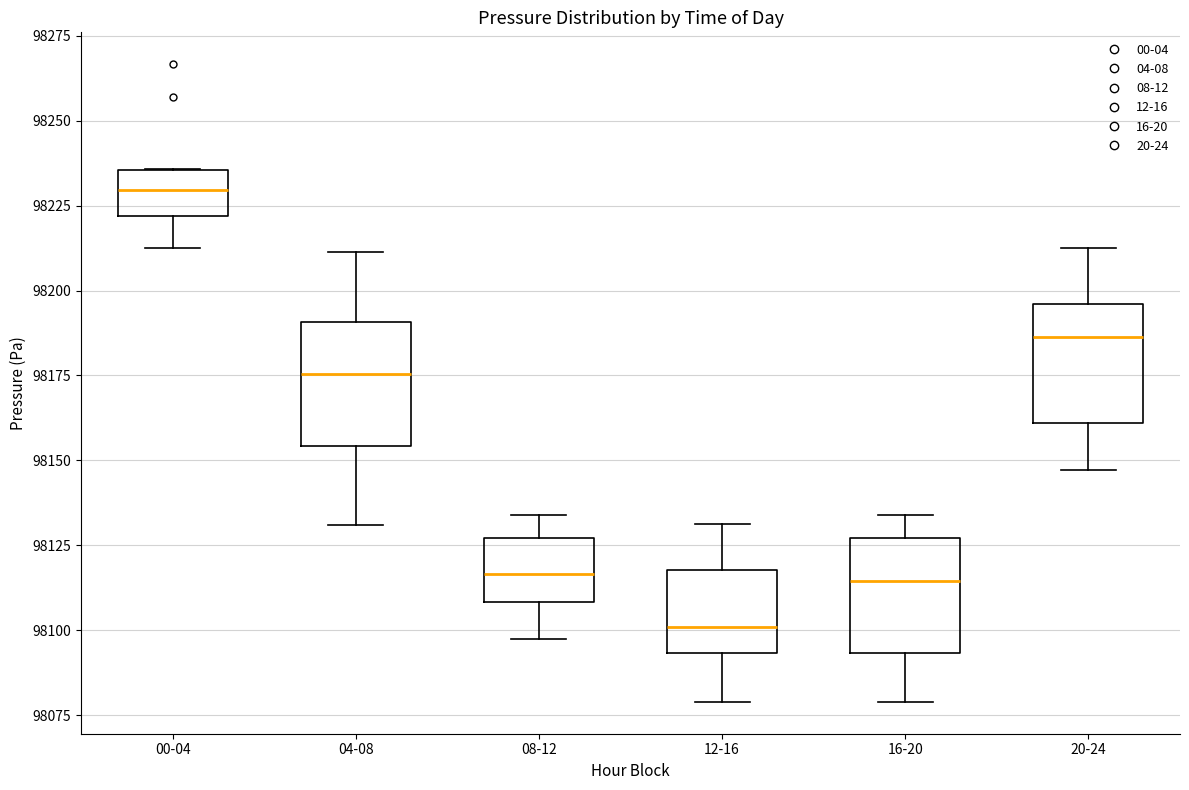

Reading left to right, read every box against the y-axis: the position of its median line, the range the box covers, and the ends of its whiskers. The values are not printed on the chart, so give them approximately, as read against the axis.

00-04: median 98230, box 98220 to 98235, whiskers 98215 to 98235
04-08: median 98175, box 98155 to 98190, whiskers 98130 to 98210
08-12: median 98115, box 98110 to 98125, whiskers 98095 to 98135
12-16: median 98100, box 98095 to 98120, whiskers 98080 to 98130
16-20: median 98115, box 98095 to 98125, whiskers 98080 to 98135
20-24: median 98185, box 98160 to 98195, whiskers 98145 to 98215